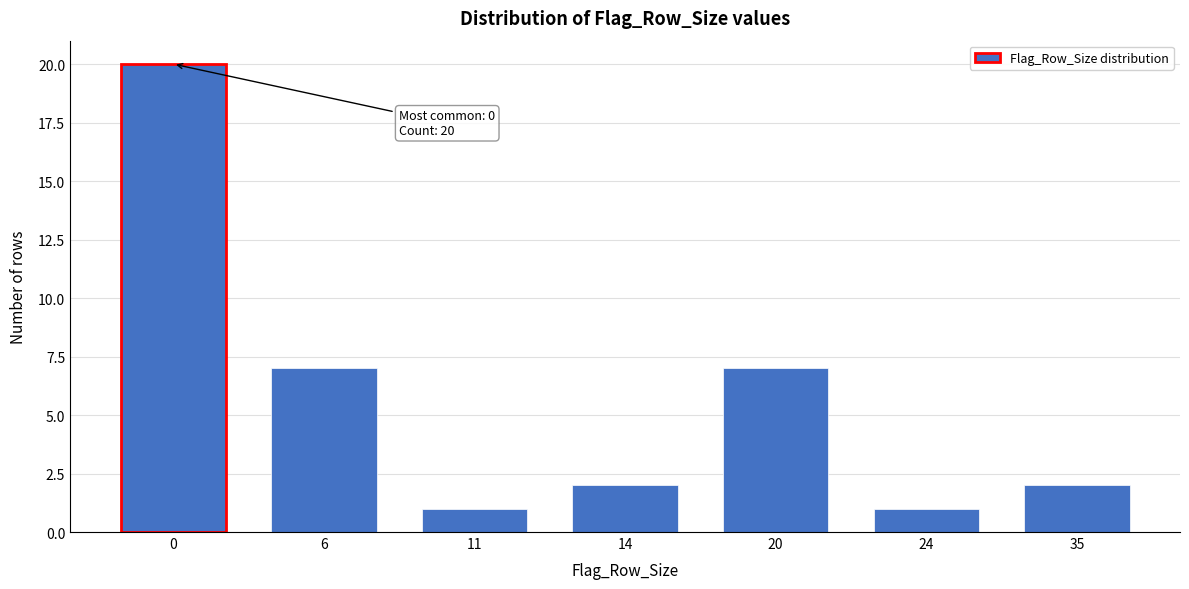

Reading right to left, extract all data points from this chart.

35=2	24=1	20=7	14=2	11=1	6=7	0=20